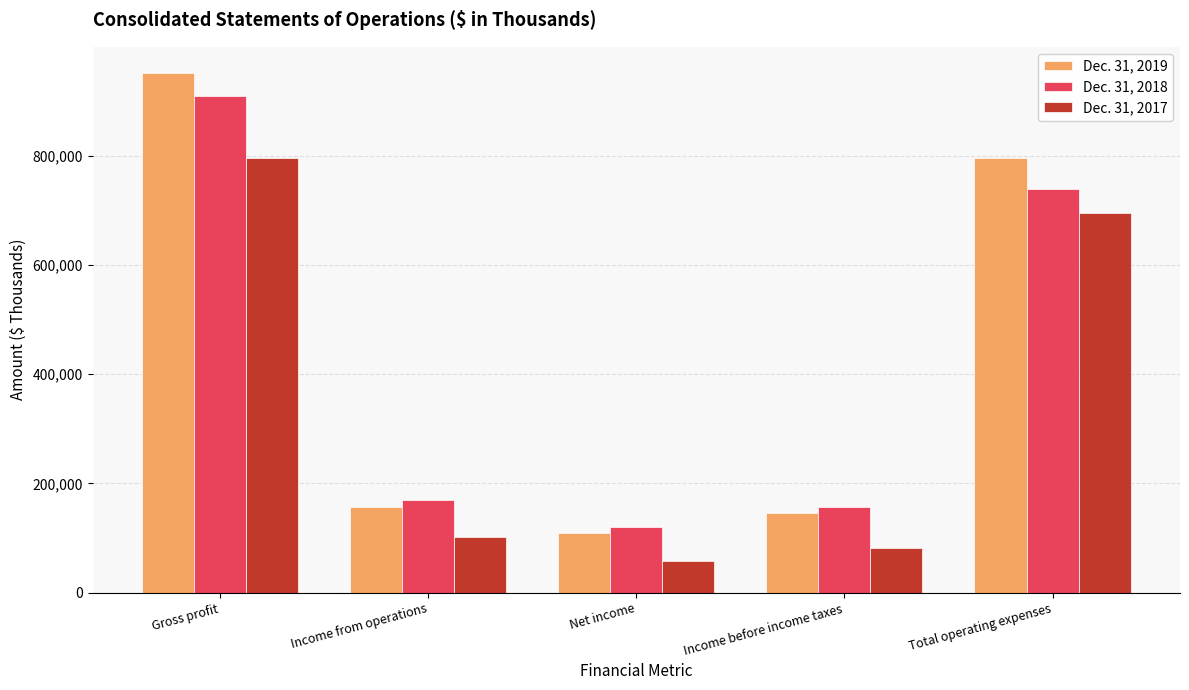

Reading left to right, what are all the values shown in this chart?

Dec. 31, 2019: 951304	156062	109845	146484	795242
Dec. 31, 2018: 909216	170303	119738	156914	738913
Dec. 31, 2017: 795515	101173	57425	81827	694342